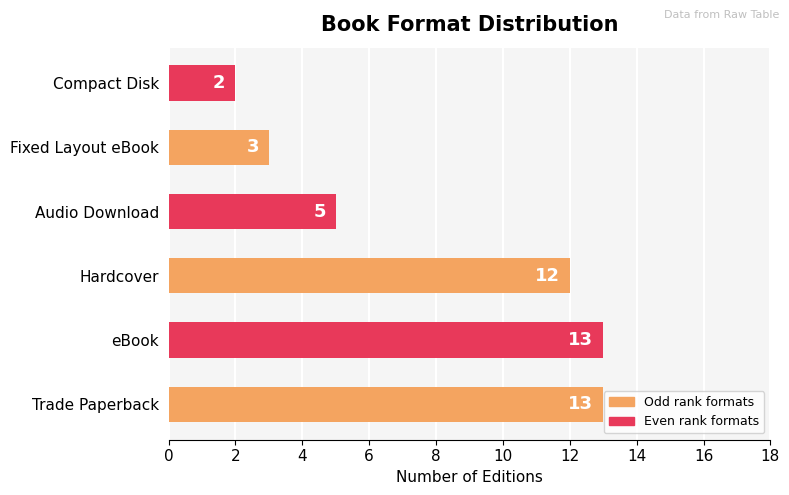

Are the bars horizontal?

Yes